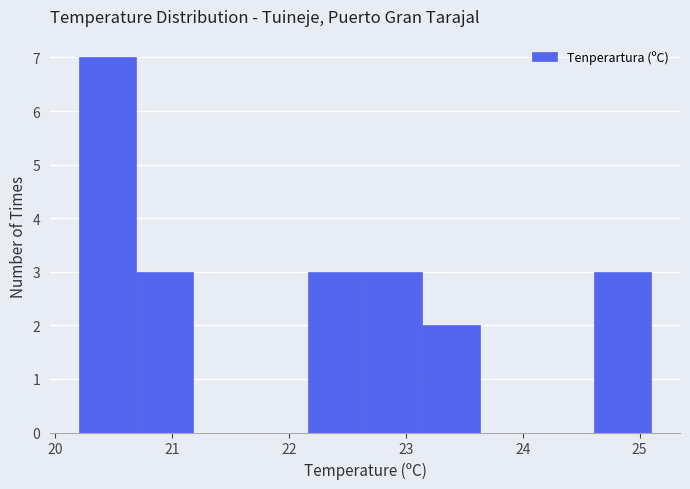

Over which range of the x-axis is the bar tallest?

20.20 to 20.69